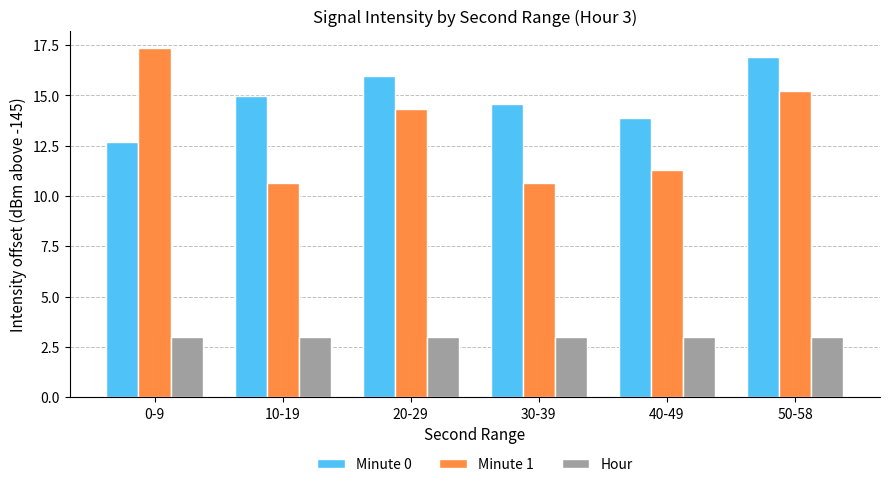

What is the label of the 3rd bar from the right?

30-39